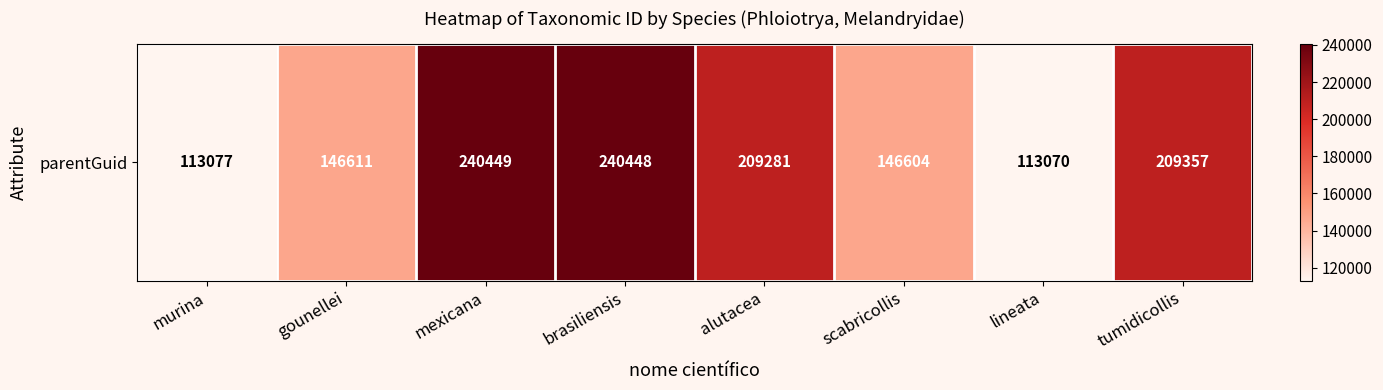

What is the approximate value at mexicana, to the nearest 50?

240450